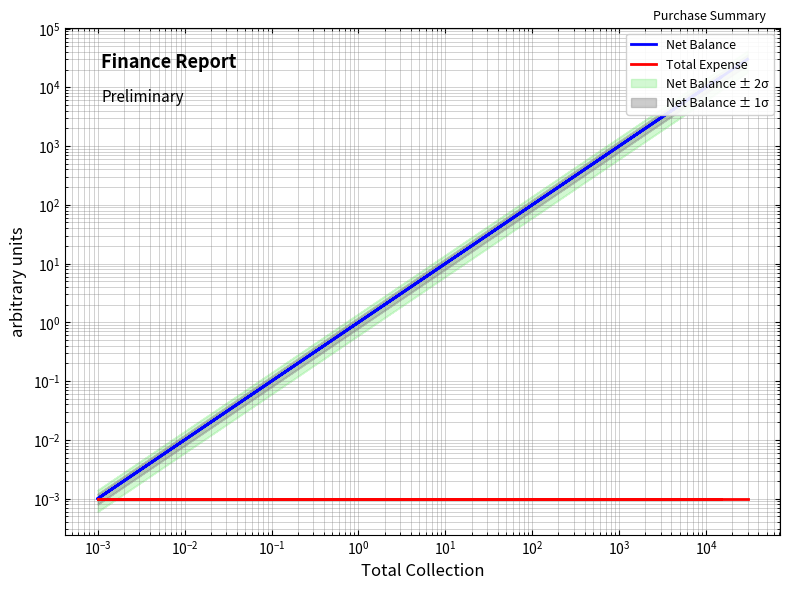

Count the number of categories in the chart.

6